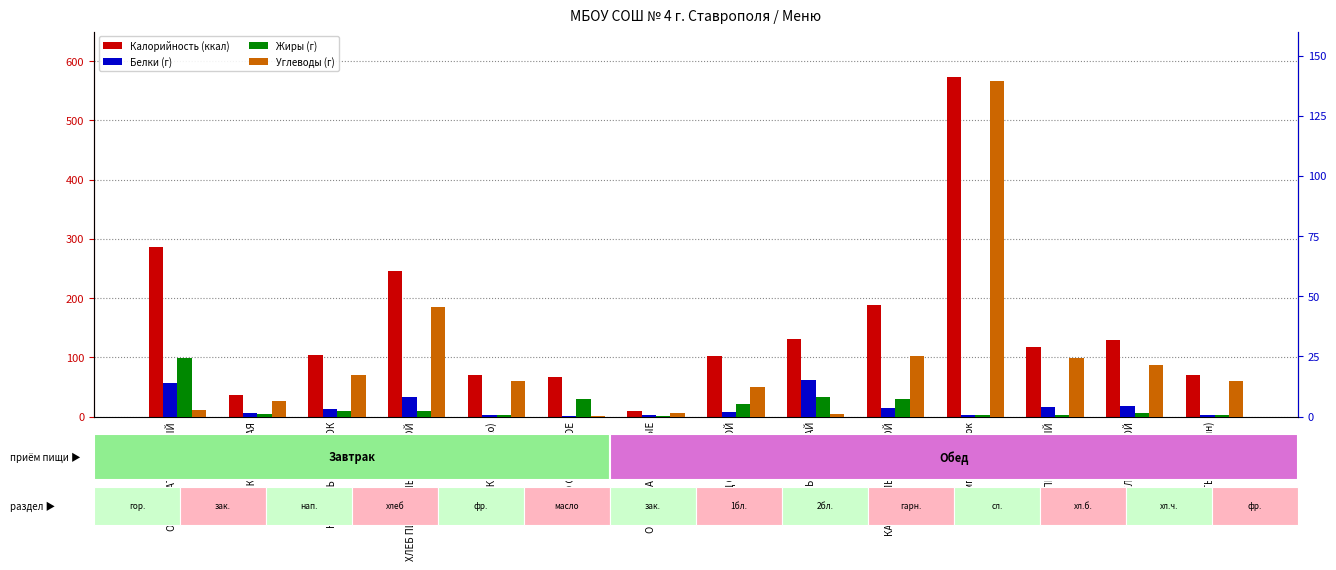

How many categories are shown in the chart?

14